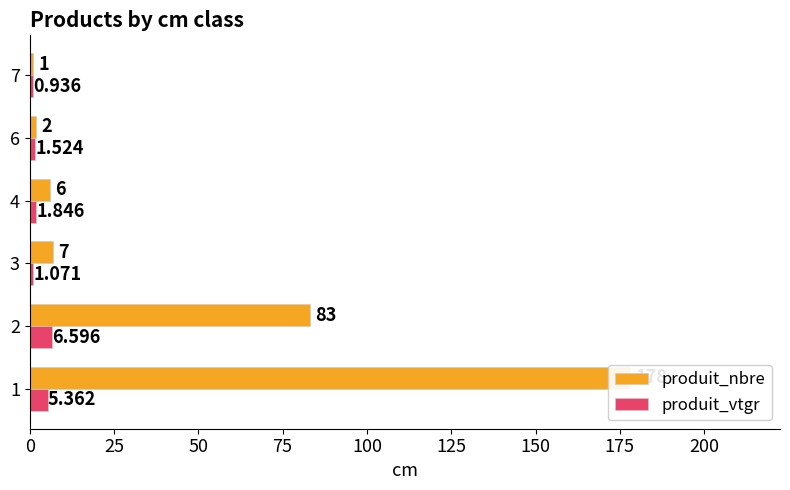

What is the sum of all produit_vtgr values?

17.3